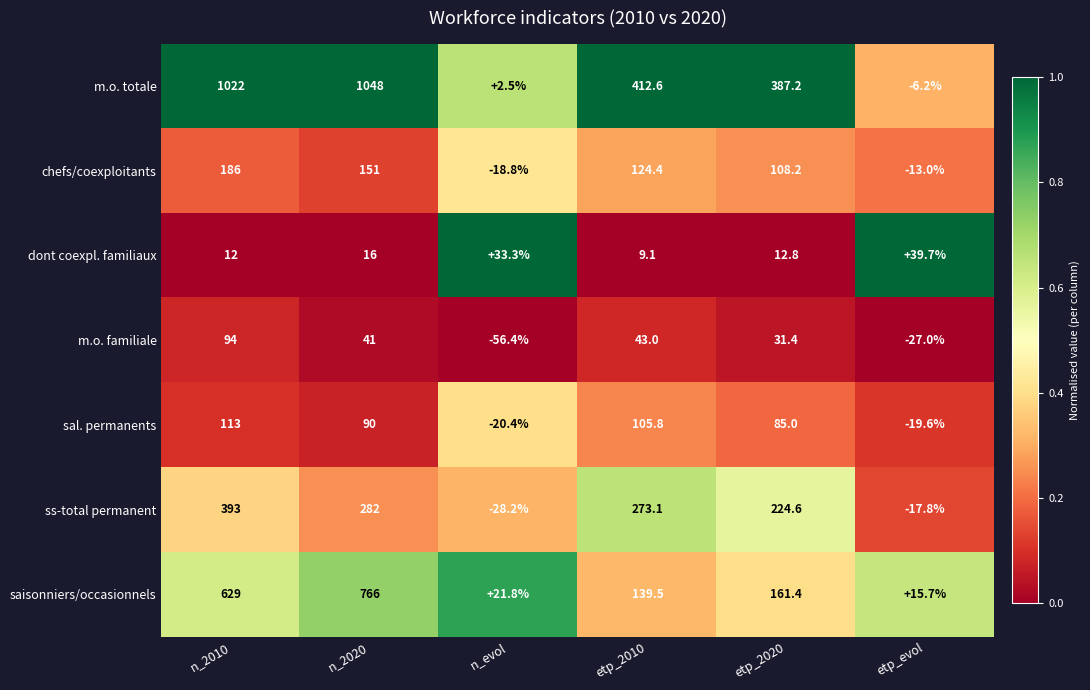

True or false: saisonniers/occasionnels has a value of 521.8 at n_2020.

False